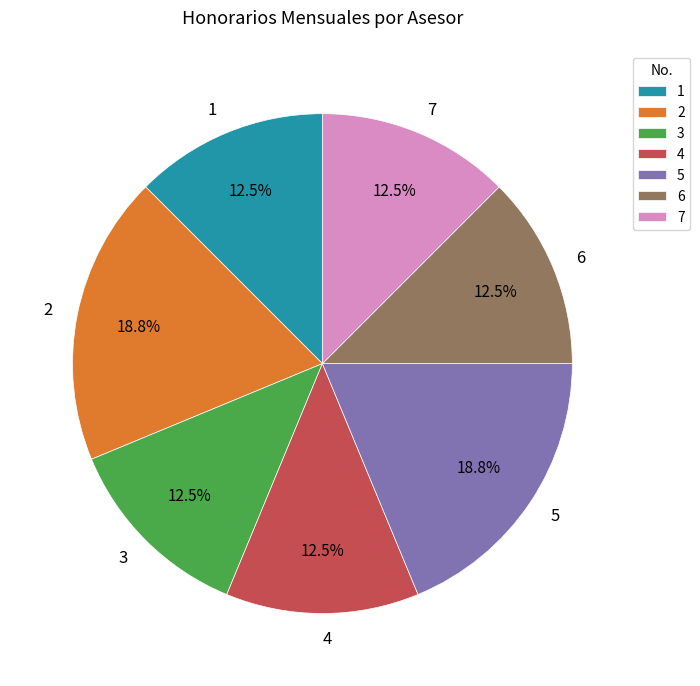

Combined, do 7 and 4 account for over 50%?

No